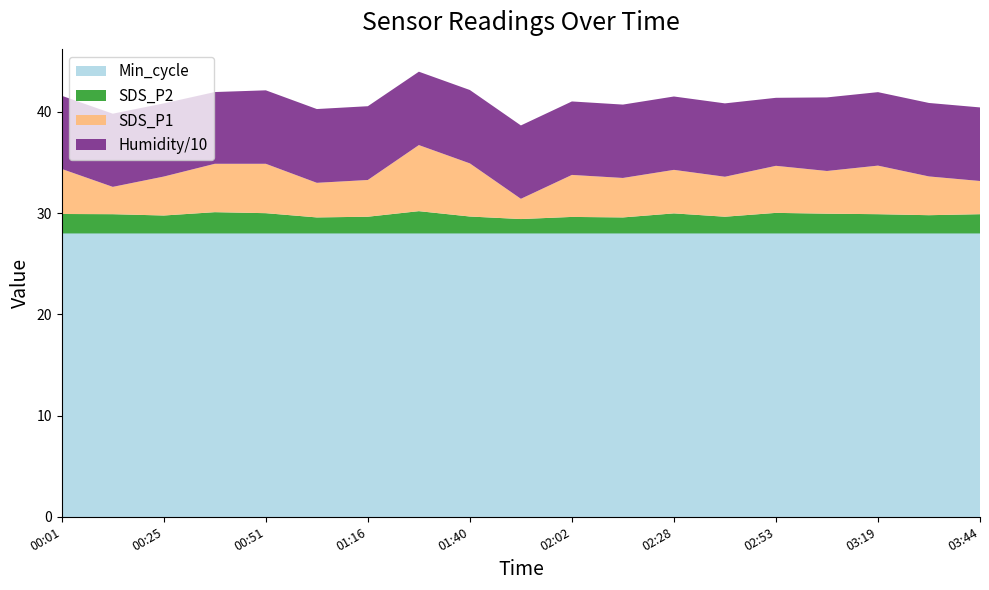

What is the lowest value of the Min_cycle series?

28.0